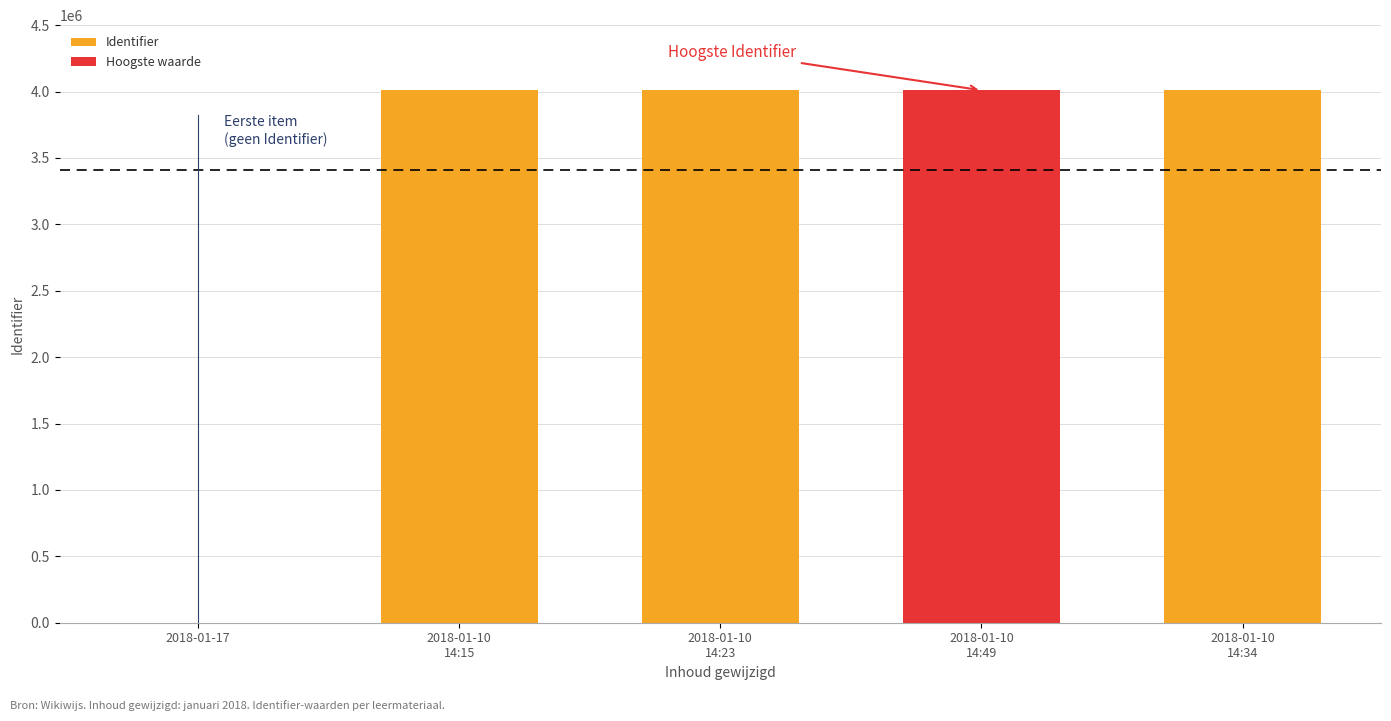

Reading left to right, list all the values displayed in this chart.

0	4009391	4009411	4009464	4009443